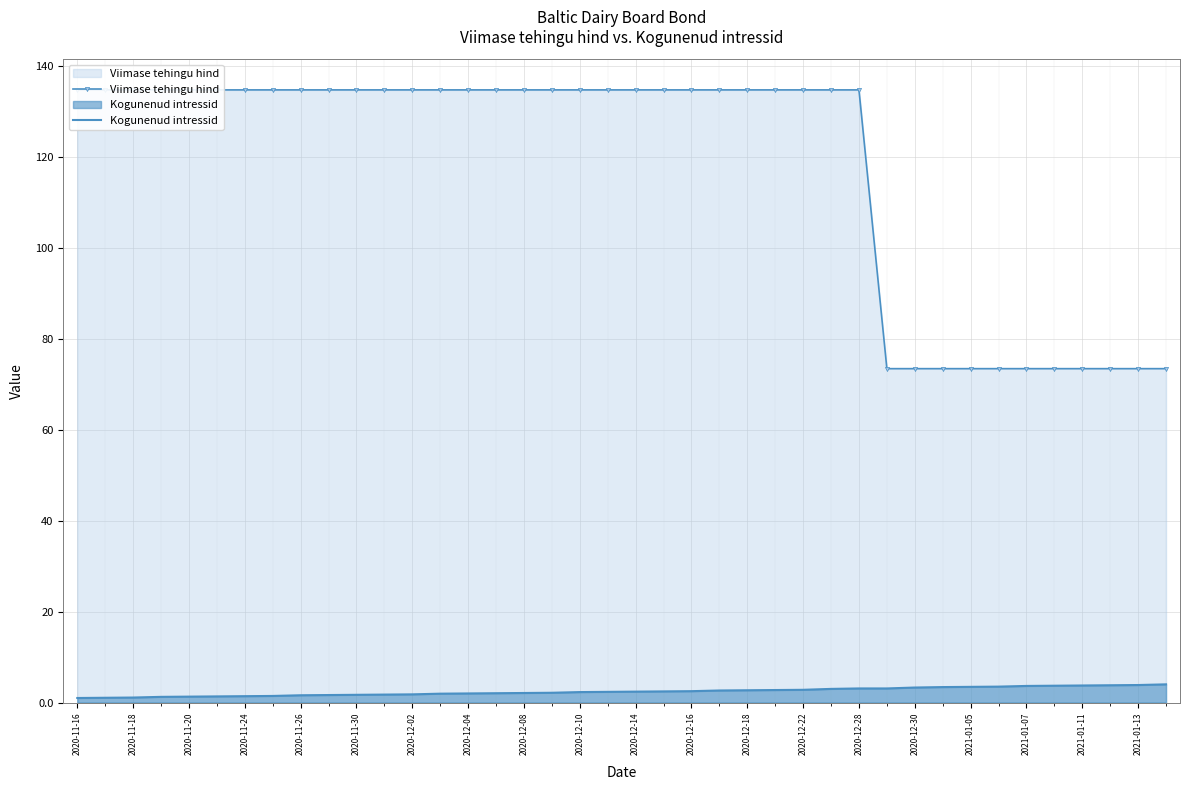

What is the highest value of the Kogunenud intressid series?

4.0